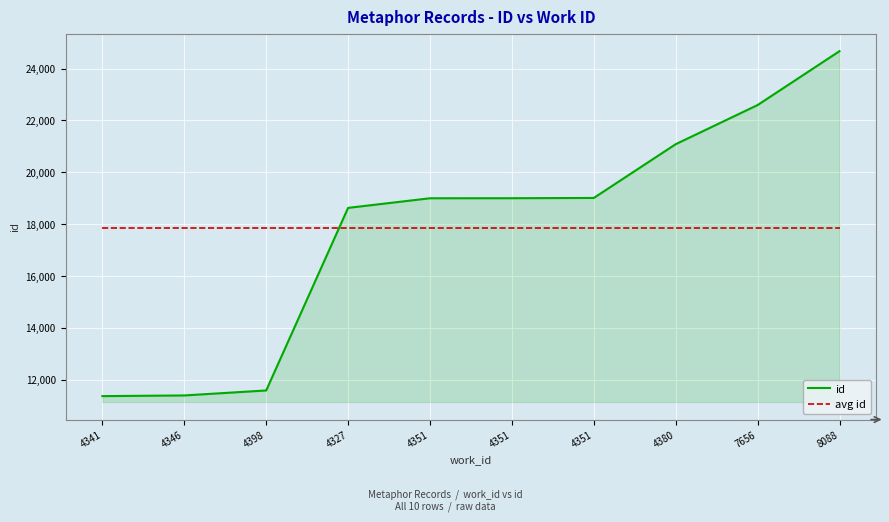

Is it true that avg id equals 17836.1 at 4327?

True